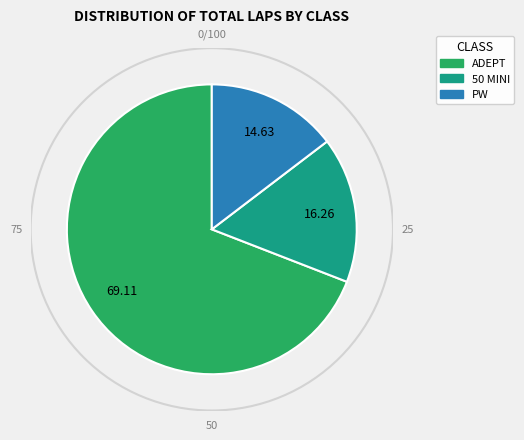

Which slice represents more than half of the pie?

ADEPT